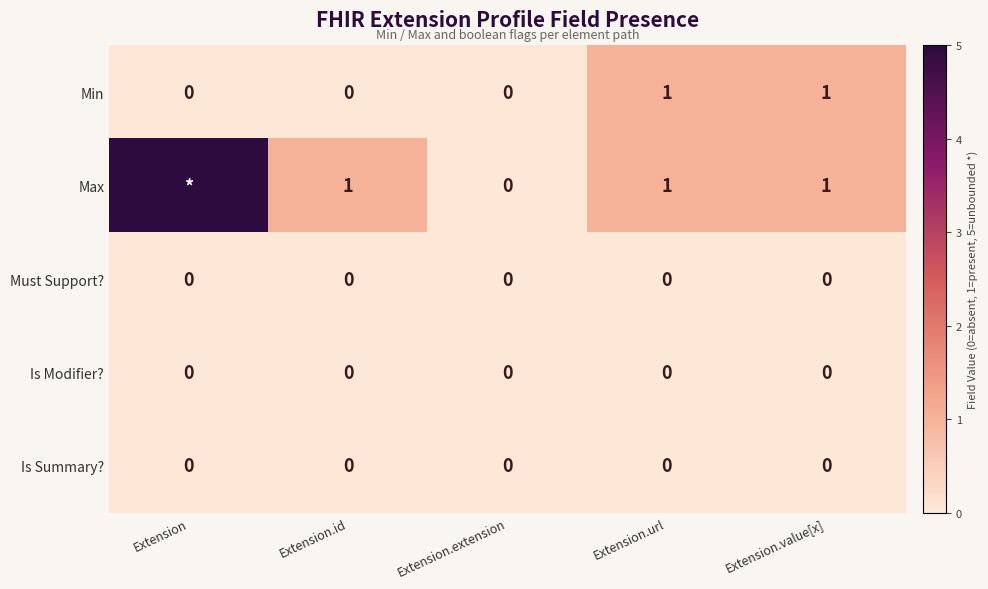

What is the difference between the second highest and second lowest values in the Min series?

1